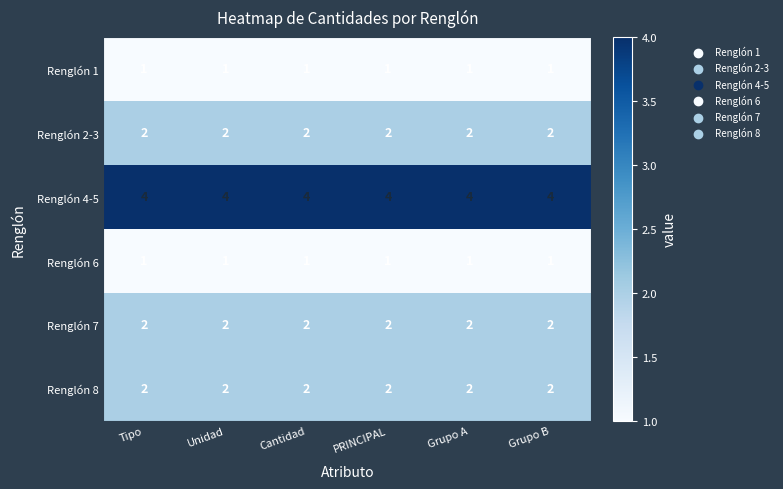

The value of Renglón 2-3 at Grupo B is 2. True or false?

True